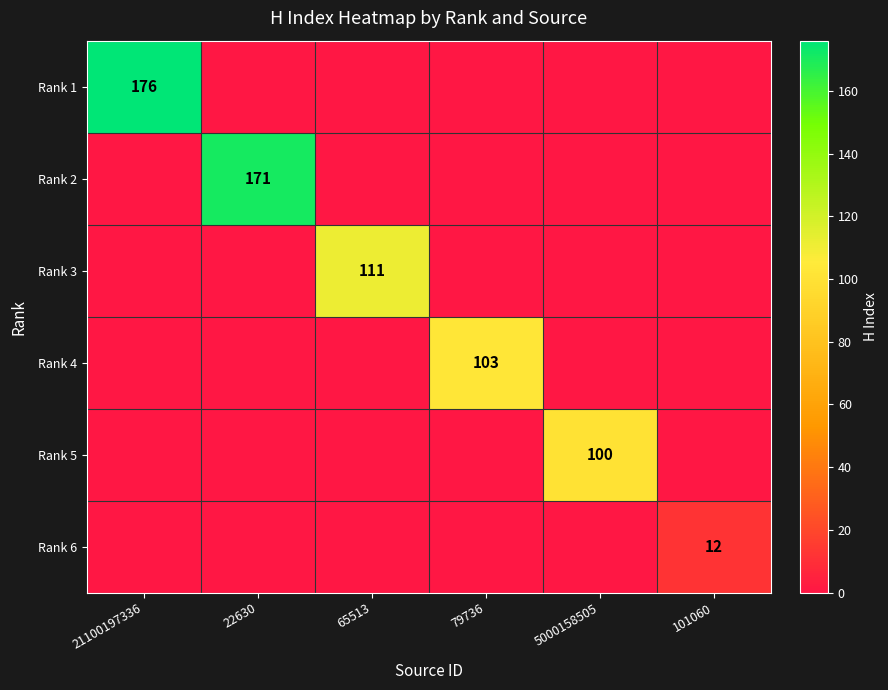

List the labels in order of Rank 1 value, largest first.

21100197336, 22630, 65513, 79736, 5000158505, 101060